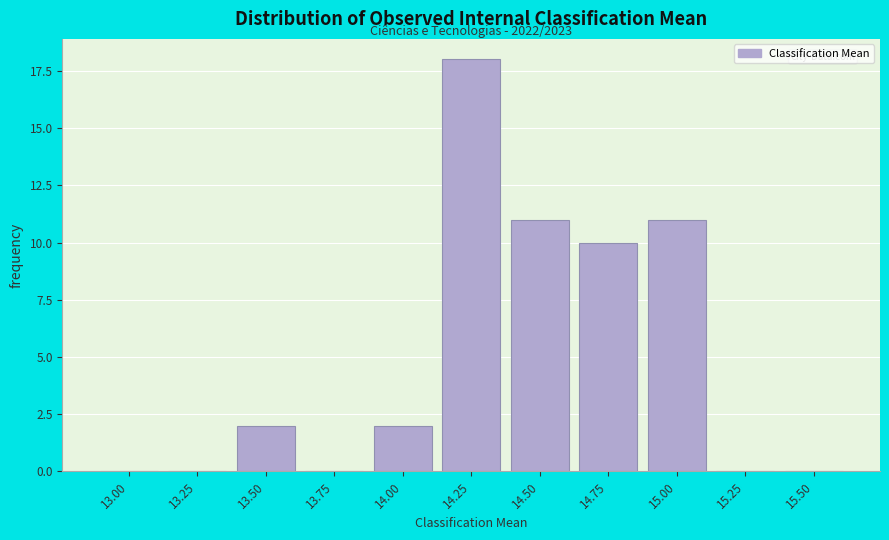

What is the change in value from 13.75 to 15.00?

+11